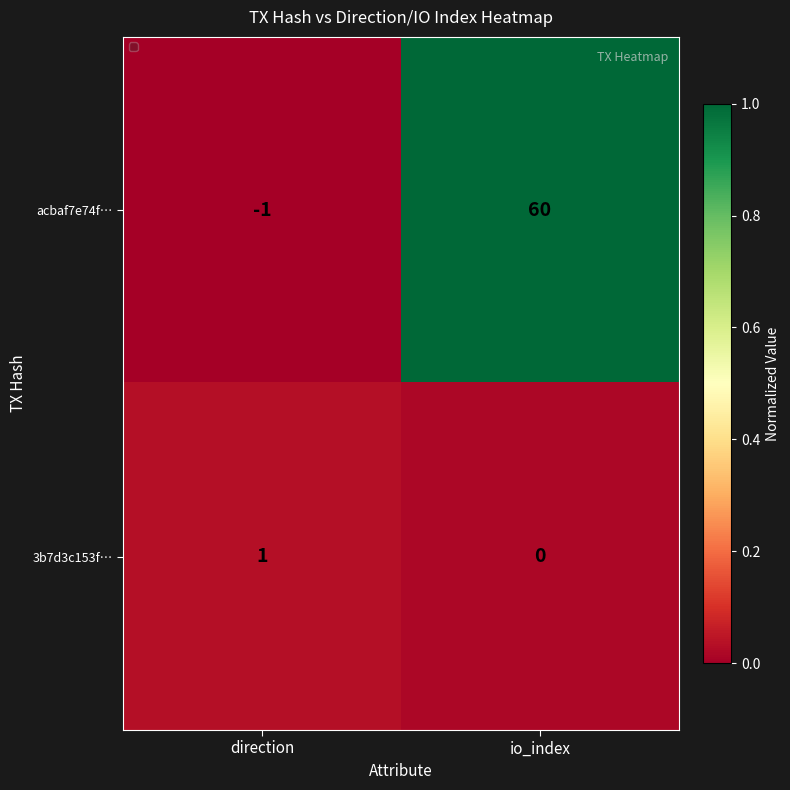

Reading left to right, what are all the values shown in this chart?

acbaf7e74f…: -1	60
3b7d3c153f…: 1	0